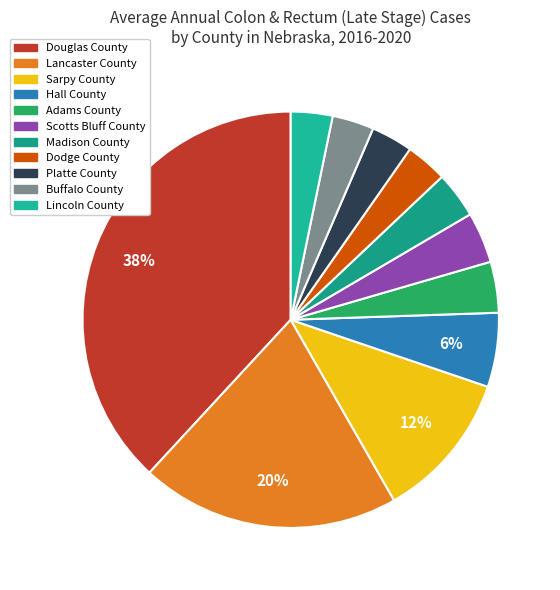

How many segments does this pie chart have?

11